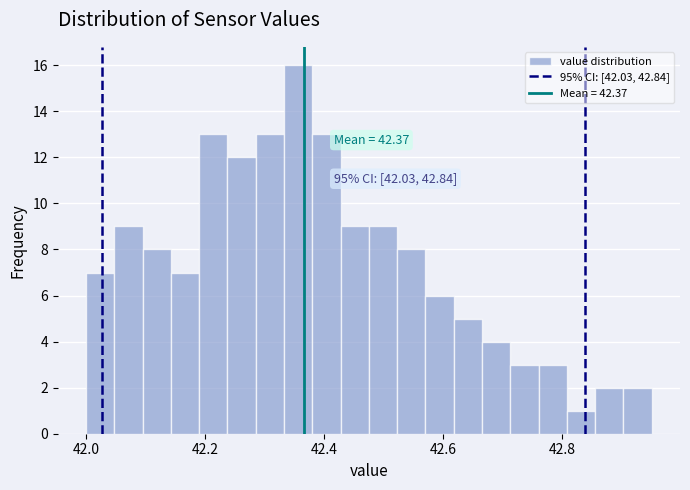

Around what value on the x-axis is the tallest bar? Give the approximate position of its centre, as read against the axis.

42.36